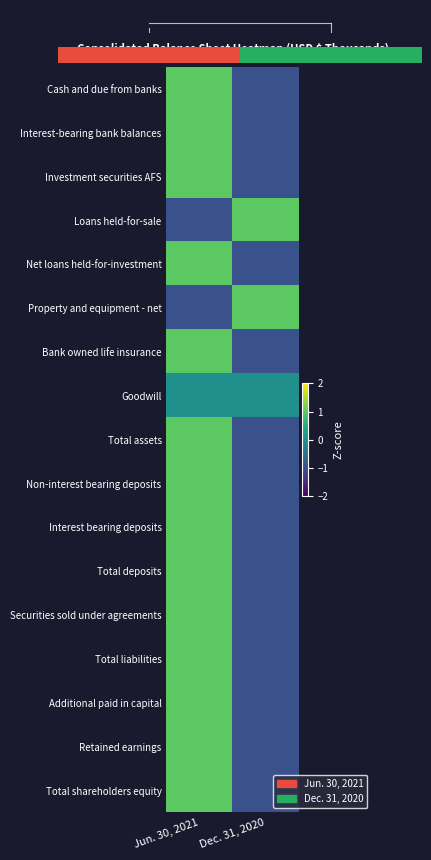

At which category does the chart reach its peak across all series?

Jun. 30, 2021